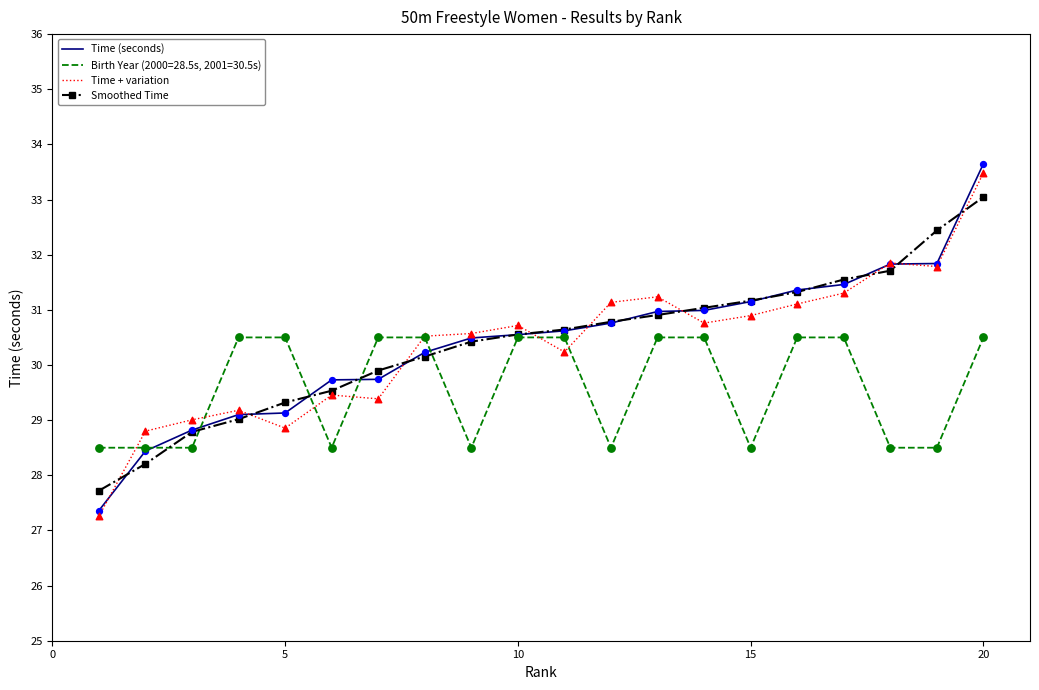

List the series in order of their peak value, lowest first.

Birth Year (2000=28.5s, 2001=30.5s), Smoothed Time, Time + variation, Time (seconds)